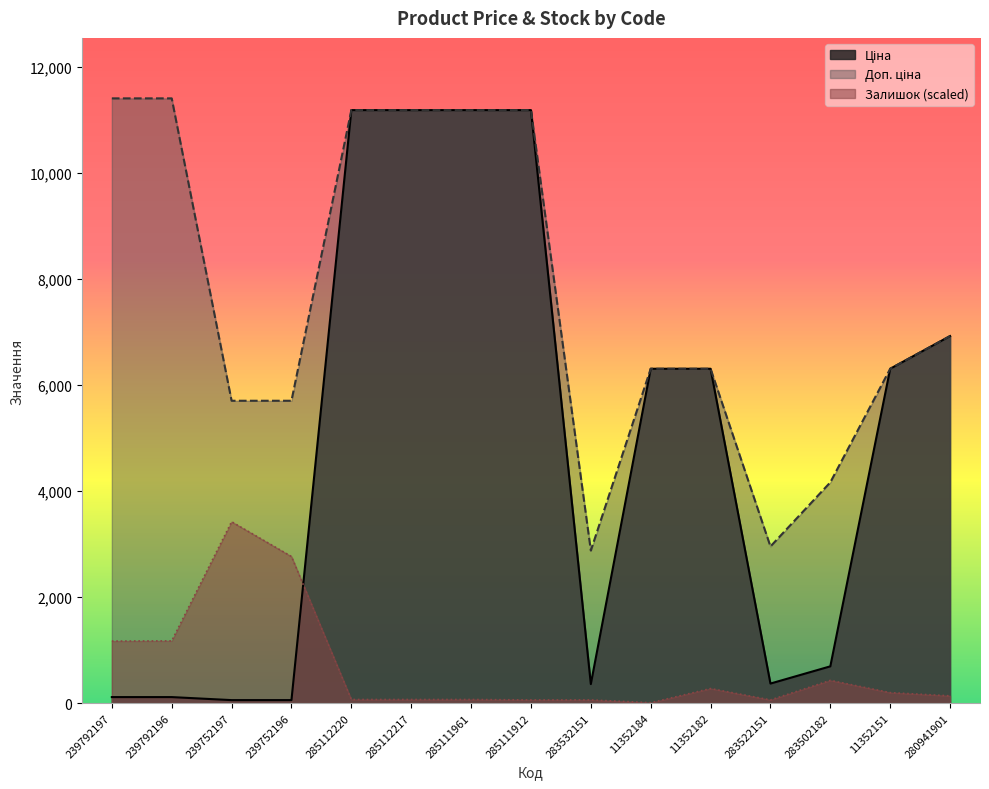

At how many categories does at least one series exceed 7774?

6